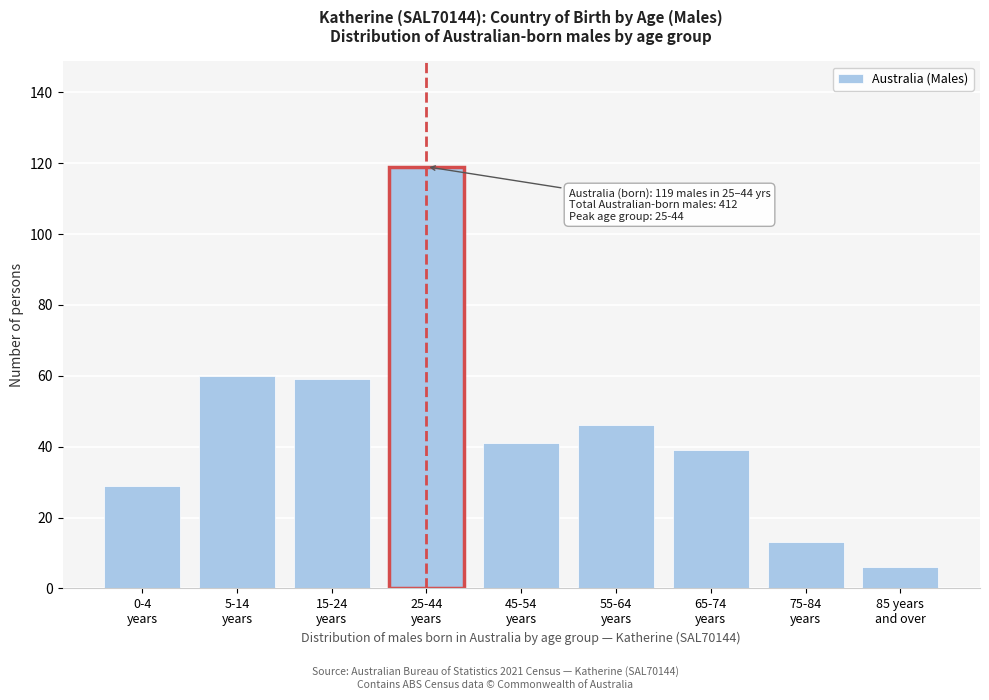

Reading left to right, transcribe all the data shown in this chart.

29	60	59	119	41	46	39	13	6